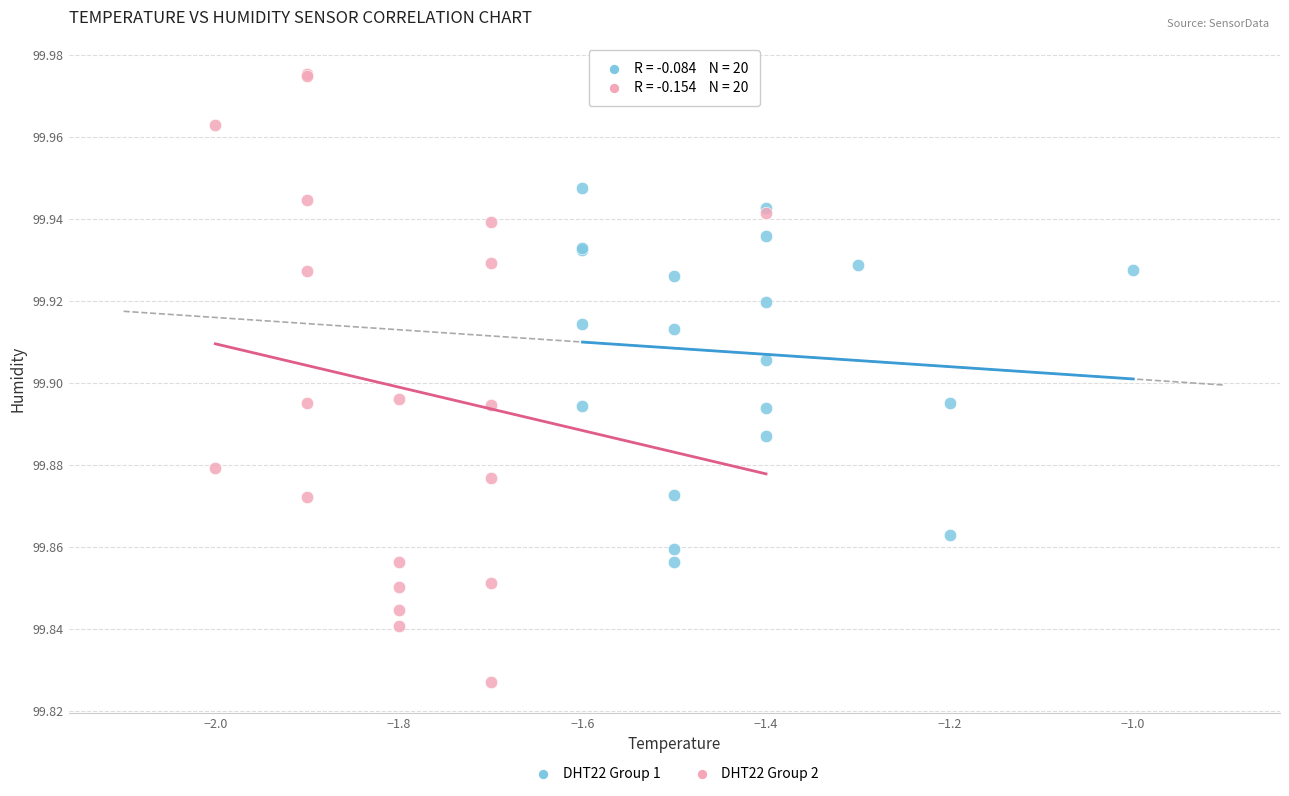

What are all the series names shown in the legend?

DHT22 Group 1, DHT22 Group 2